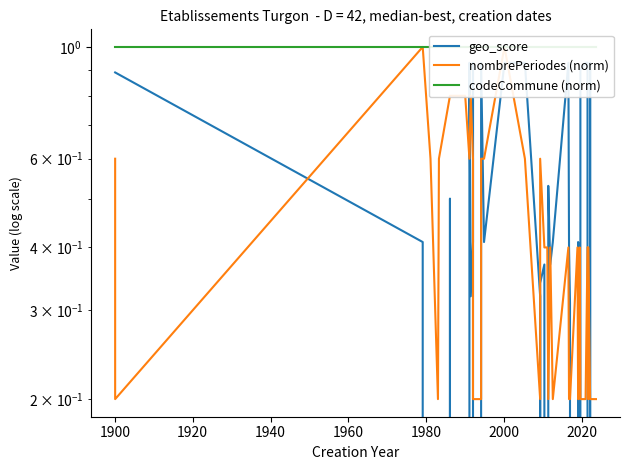

Reading right to left, what are all the values shown in this chart?

geo_score: 0.0	0.9	0.9	0.0	0.0	0.9	0.9	0.9	0.0	0.3	0.4	0.0	0.3	0.4	0.9	0.4	0.4	0.5	0.0	0.4	0.3	0.0	0.3	0.9	0.9	0.4	0.9	0.0	0.9	0.4	0.3	0.9	0.0	0.5	0.0	0.0	0.0	0.4	0.9	0.9
nombrePeriodes (norm): 0.2	0.2	0.2	0.4	0.2	0.4	0.2	0.2	0.4	0.2	0.2	0.4	0.2	0.2	0.4	0.2	0.4	0.2	0.4	0.4	0.6	0.2	0.2	0.6	1.0	0.6	0.6	0.2	0.2	0.6	0.8	0.6	0.8	0.8	0.6	0.2	0.6	1.0	0.2	0.6
codeCommune (norm): 1.0	1.0	1.0	1.0	1.0	1.0	1.0	1.0	1.0	1.0	1.0	1.0	1.0	1.0	1.0	1.0	1.0	1.0	1.0	1.0	1.0	1.0	1.0	1.0	1.0	1.0	1.0	1.0	1.0	1.0	1.0	1.0	1.0	1.0	1.0	1.0	1.0	1.0	1.0	1.0